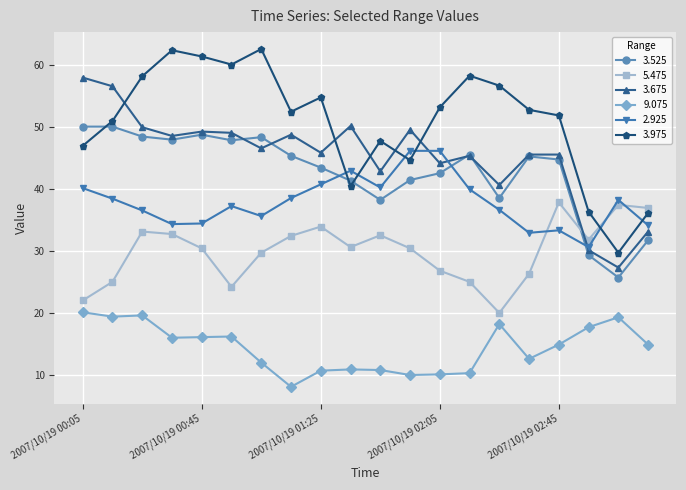

Which series has the largest total across all categories?

3.975